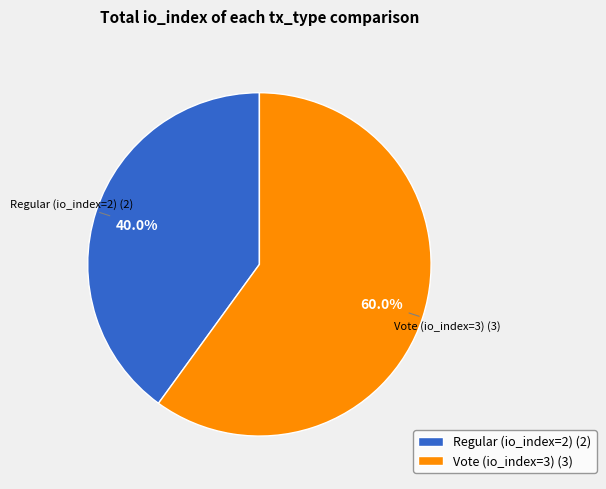

What is the ratio of the value at Vote (io_index=3) to the value at Regular (io_index=2)?

1.5